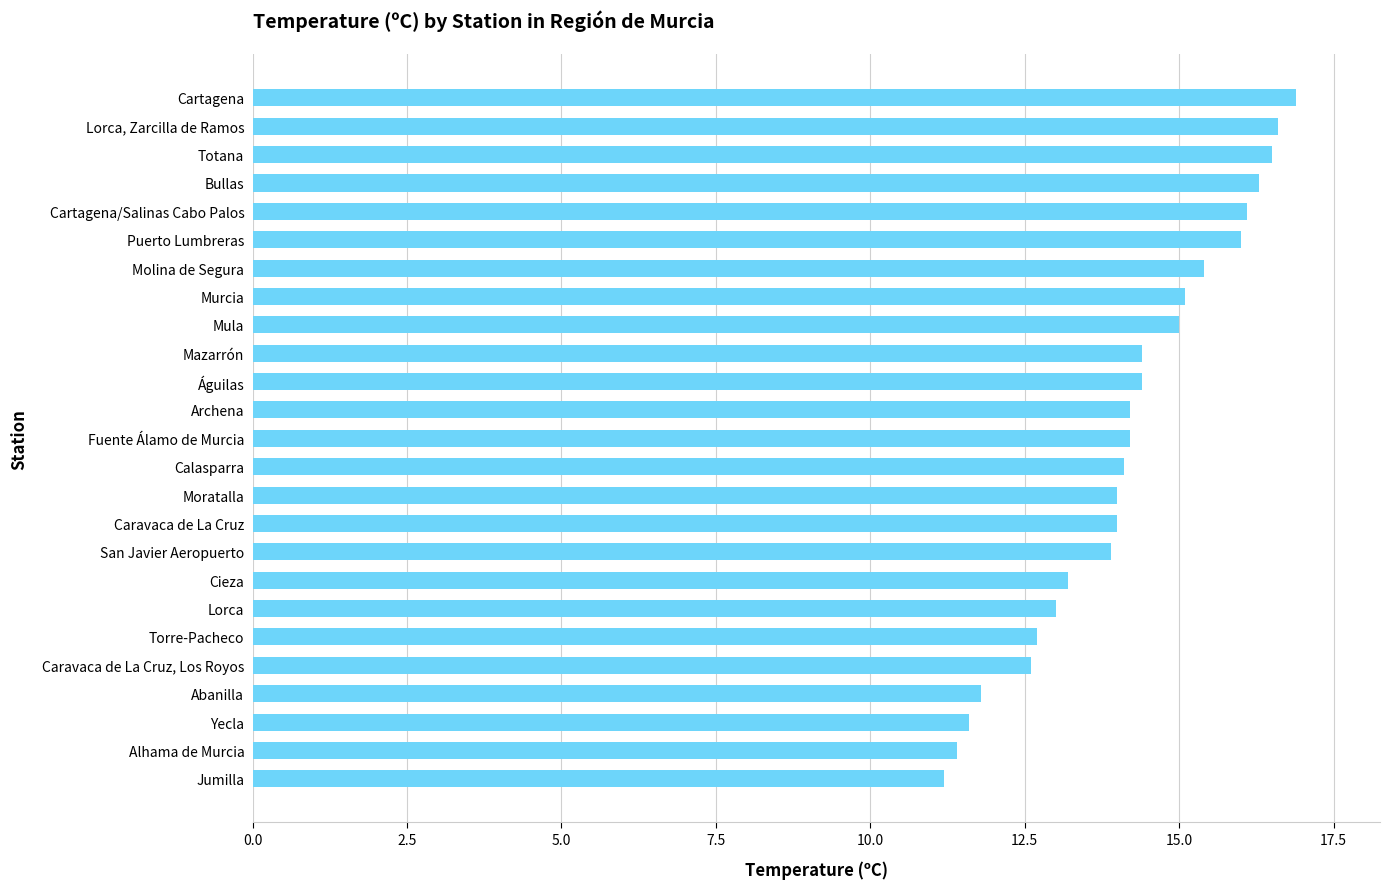

What is the minimum value shown in the chart?

11.2